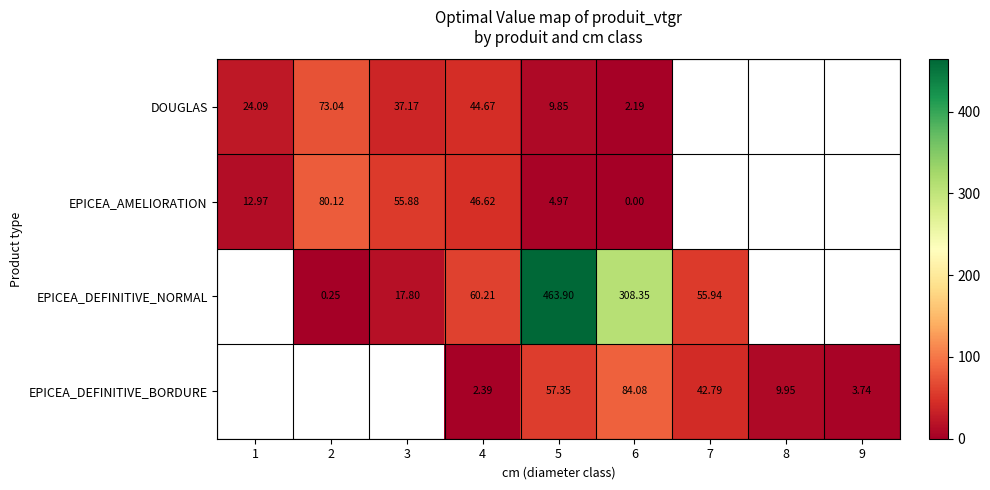

What is the spread (max minus min) of values at 5?

458.9